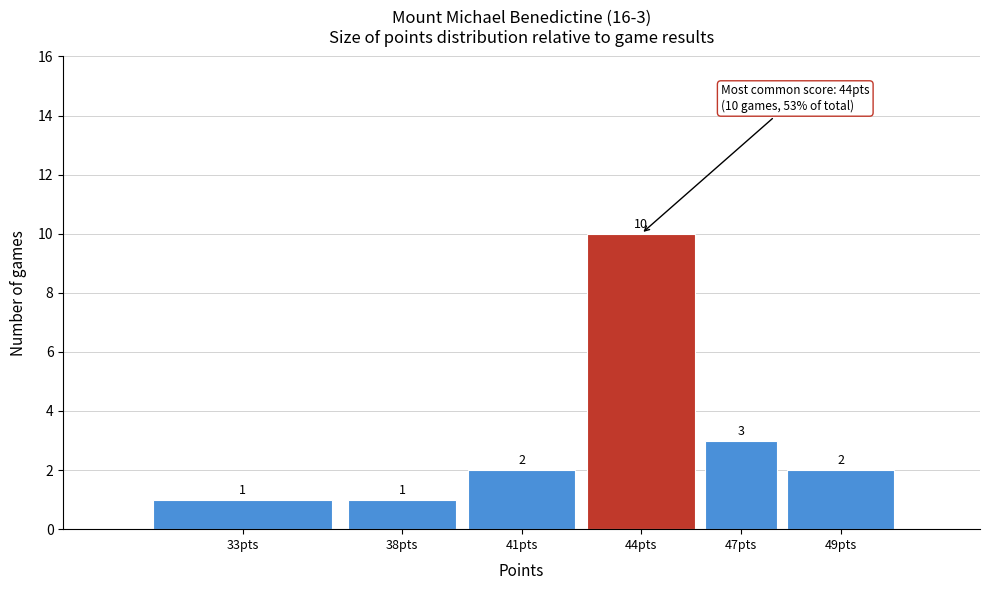

Reading left to right, transcribe all the data shown in this chart.

1	1	2	10	3	2